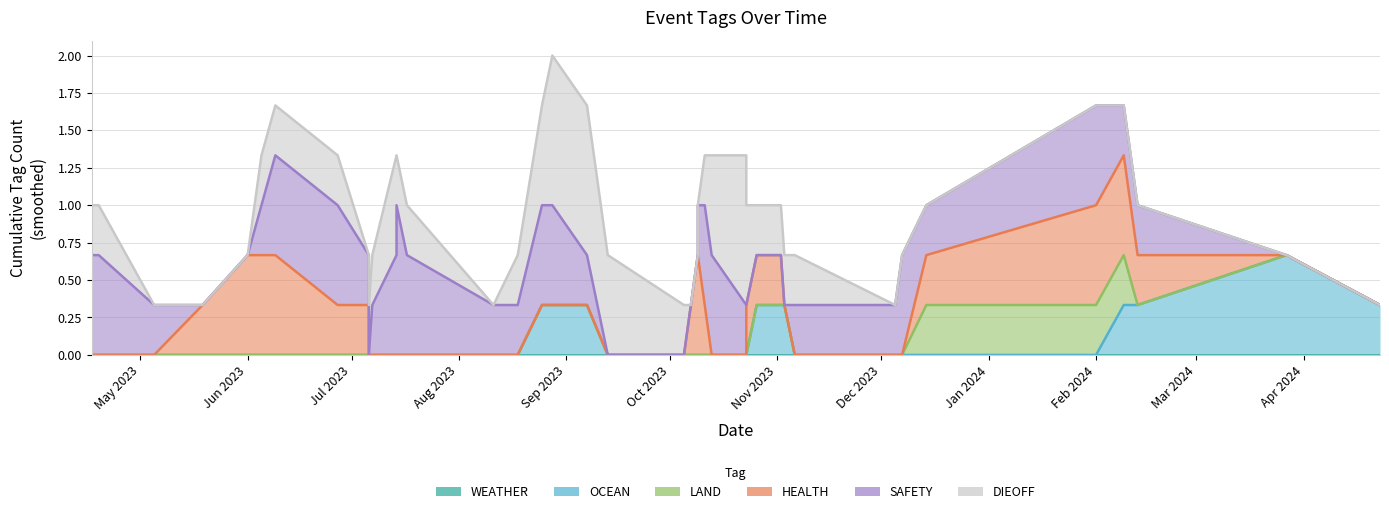

What is the label of the 36th point from the left?

2024-02-01